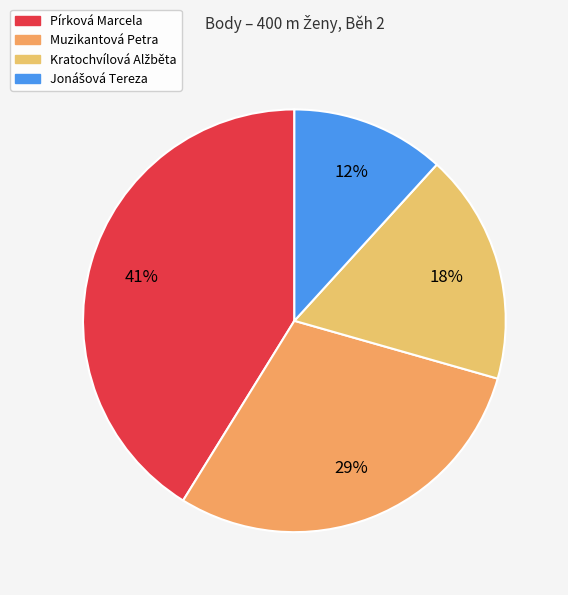

Which slice is the largest?

Pírková Marcela